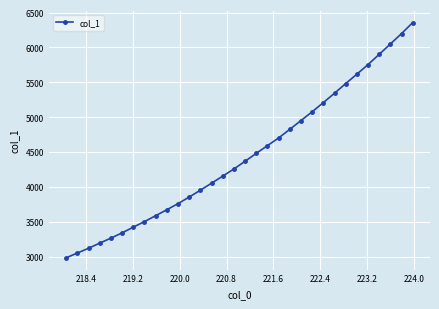

What is the sum of all values?

142065.9